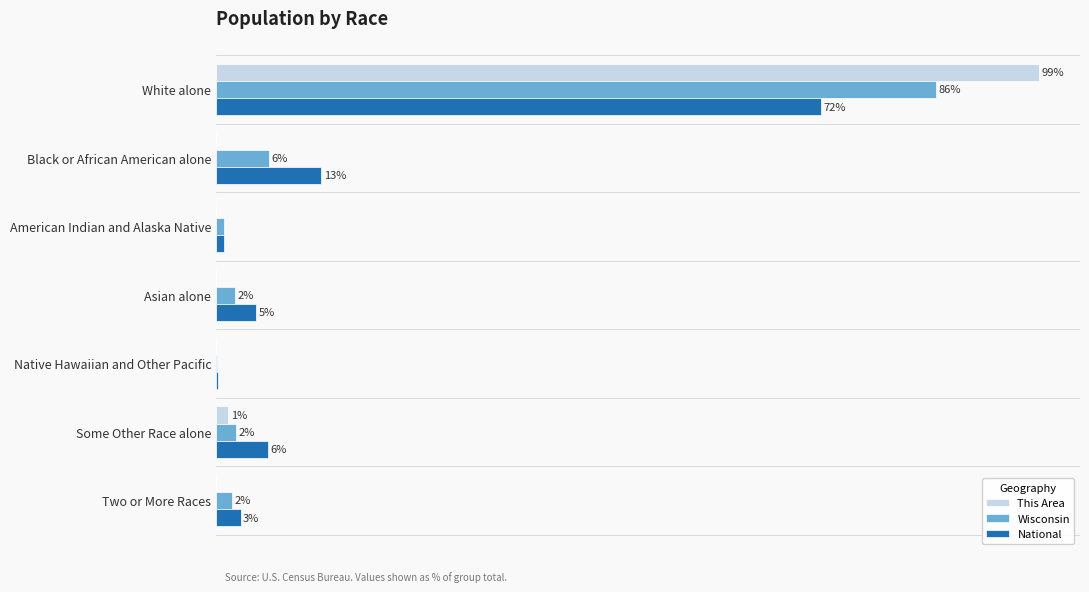

What is the difference between the maximum and minimum values in the Wisconsin series?

86.2